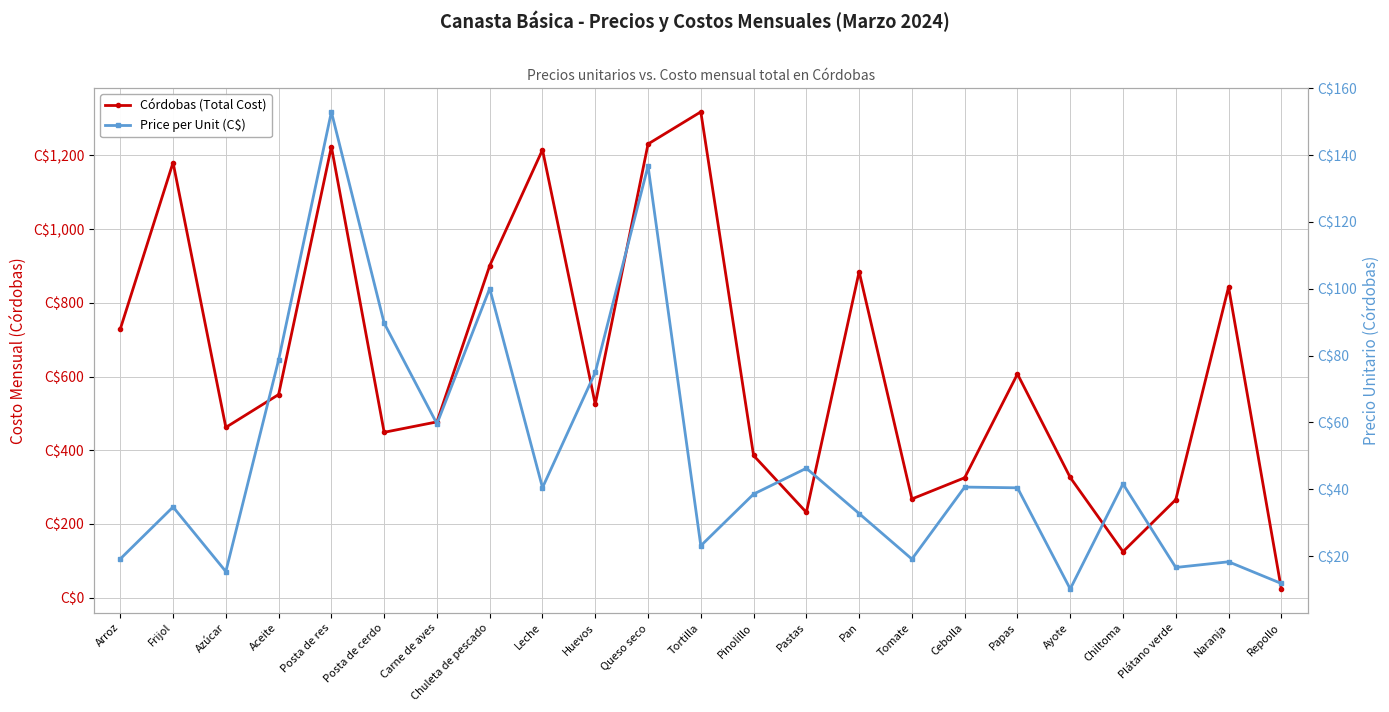

What is the sum of the Price per Unit (C$) values at Arroz and Naranja?

37.5